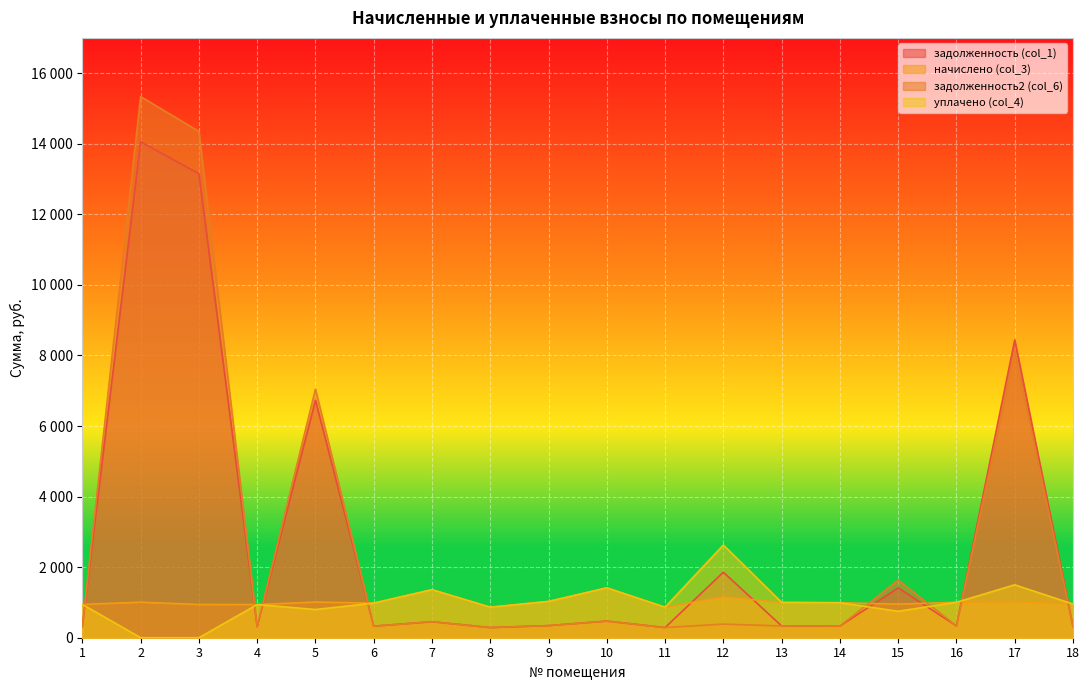

List the labels in order of задолженность (col_1) value, largest first.

2, 3, 17, 5, 12, 15, 10, 7, 9, 16, 13, 14, 6, 18, 1, 4, 8, 11